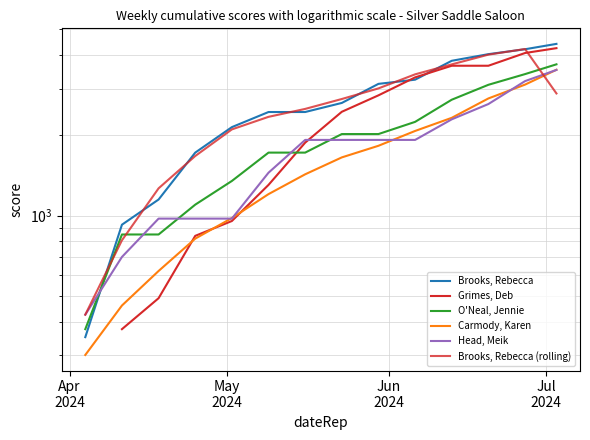

True or false: Brooks, Rebecca and Grimes, Deb intersect in this chart.

True